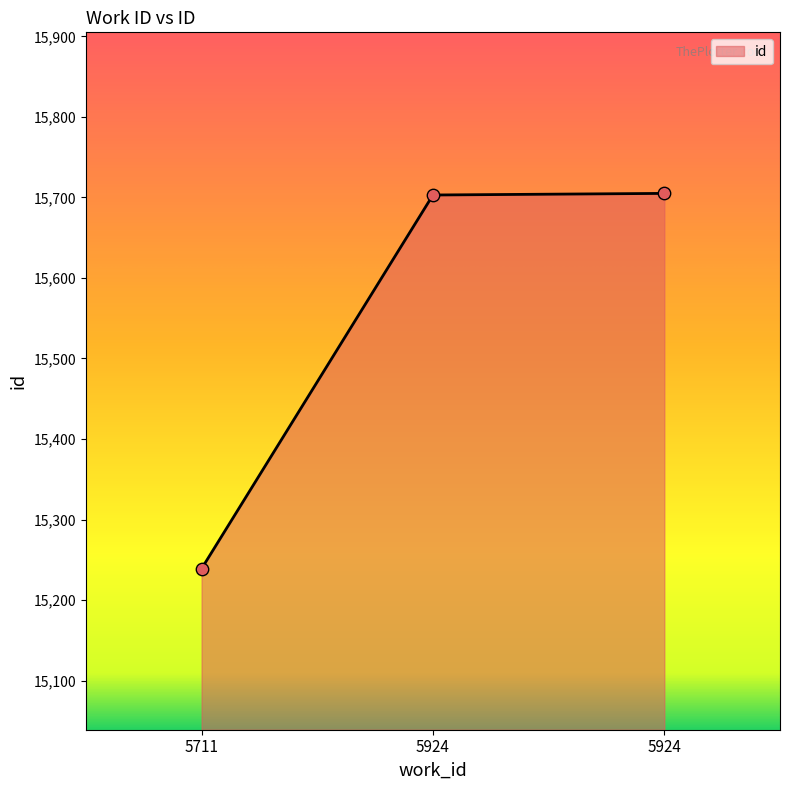

Which has a higher value, 5711 or 5924?

5924